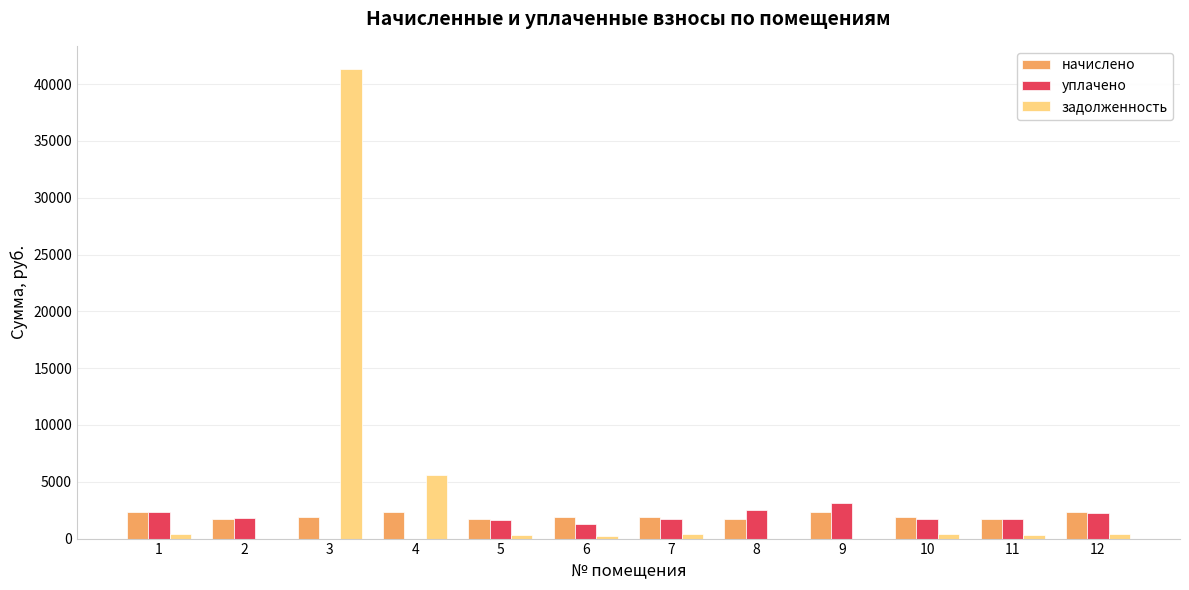

The value of начислено at 12 is 2329.7. True or false?

True